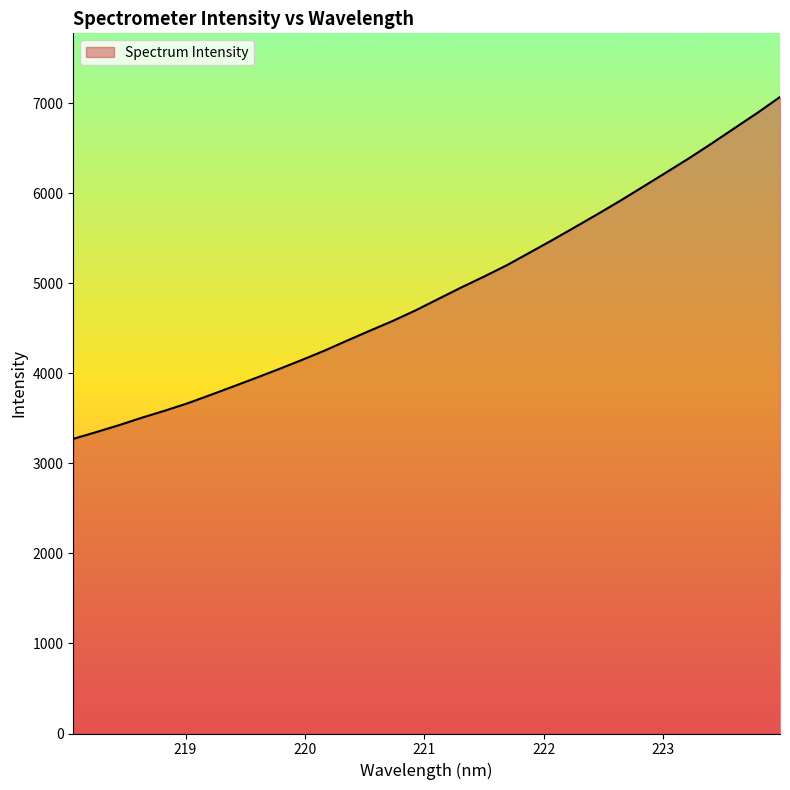

What is the greatest value displayed?

7067.0